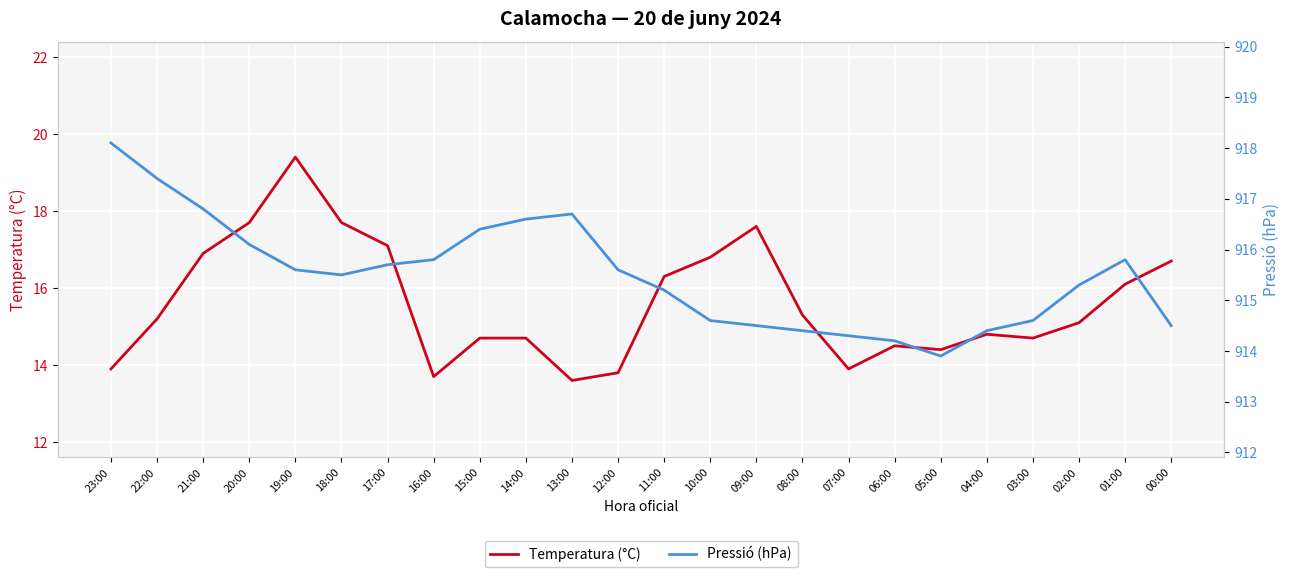

True or false: Temperatura (°C) and Pressió (hPa) intersect in this chart.

False